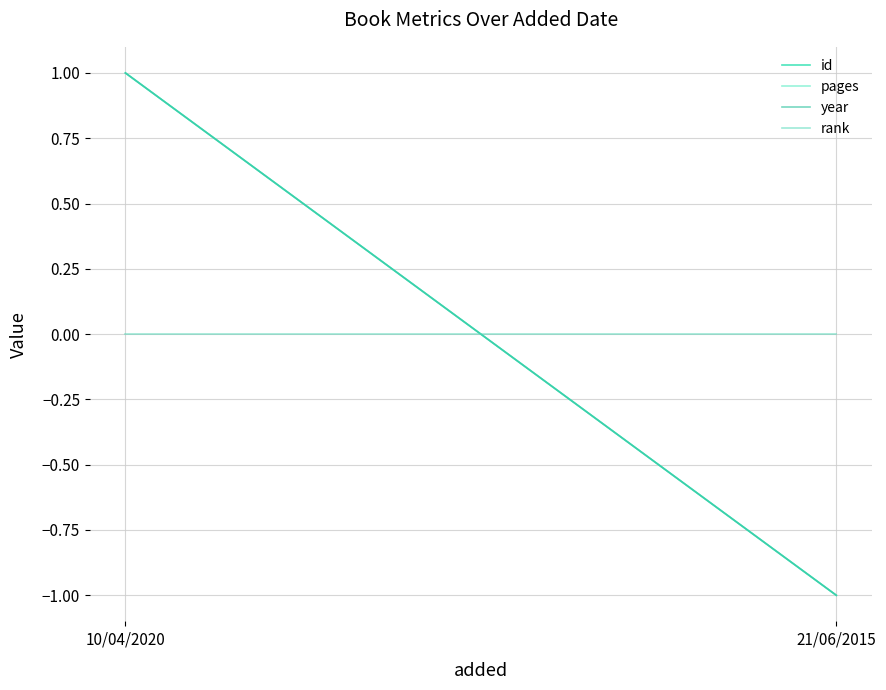

What value does the pages series have at 10/04/2020?

1.0